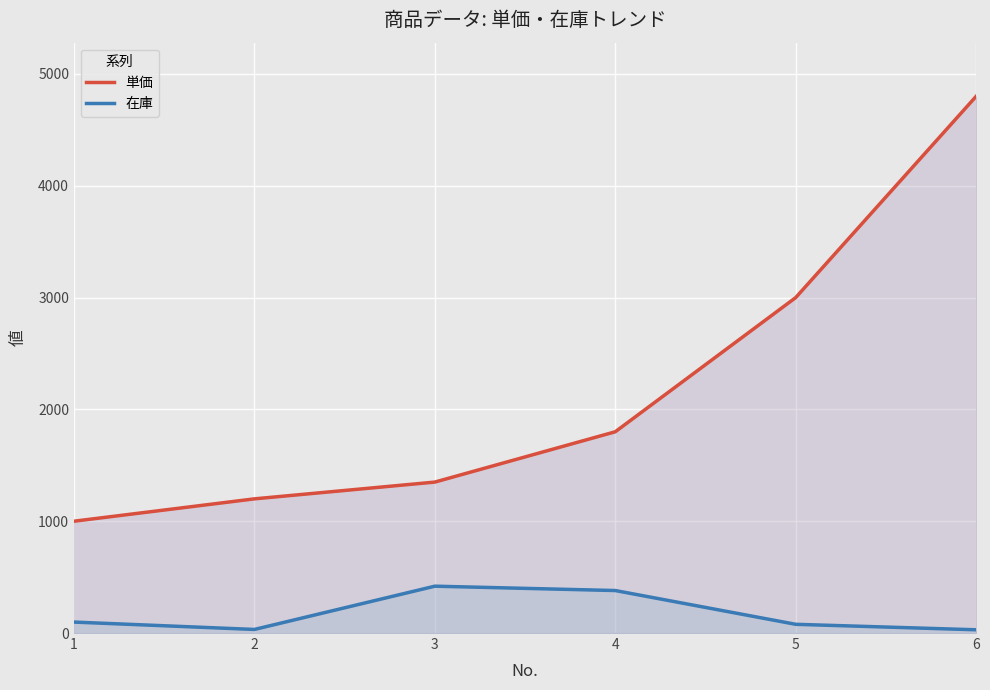

How many lines are shown in the chart?

2